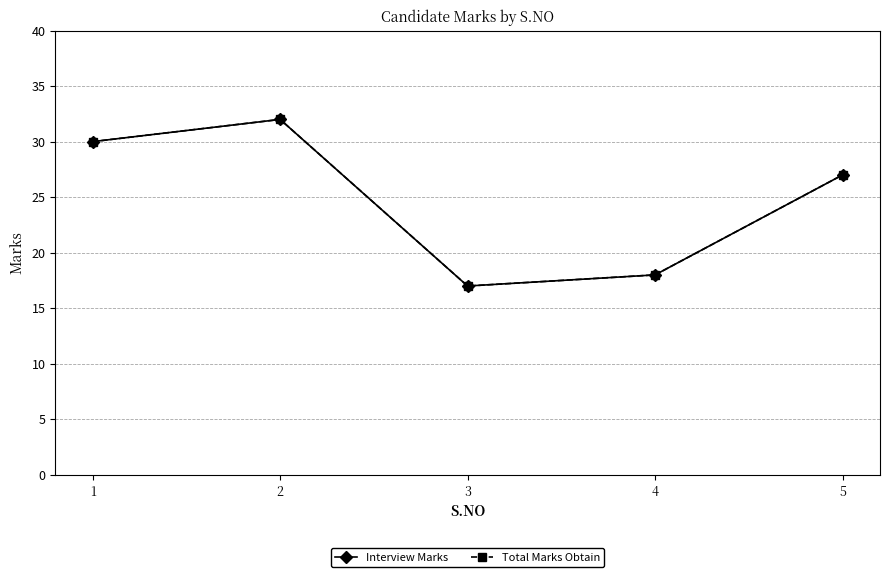

Which label corresponds to the largest value in the chart?

2